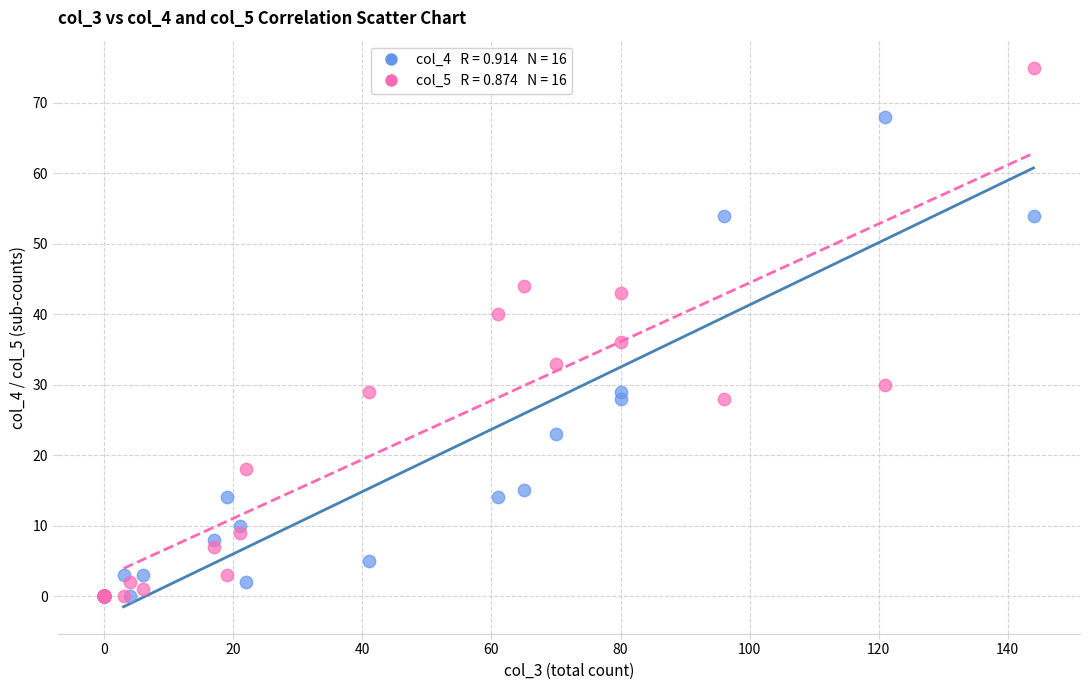

Across all series, what Y value is closest to 37?

36